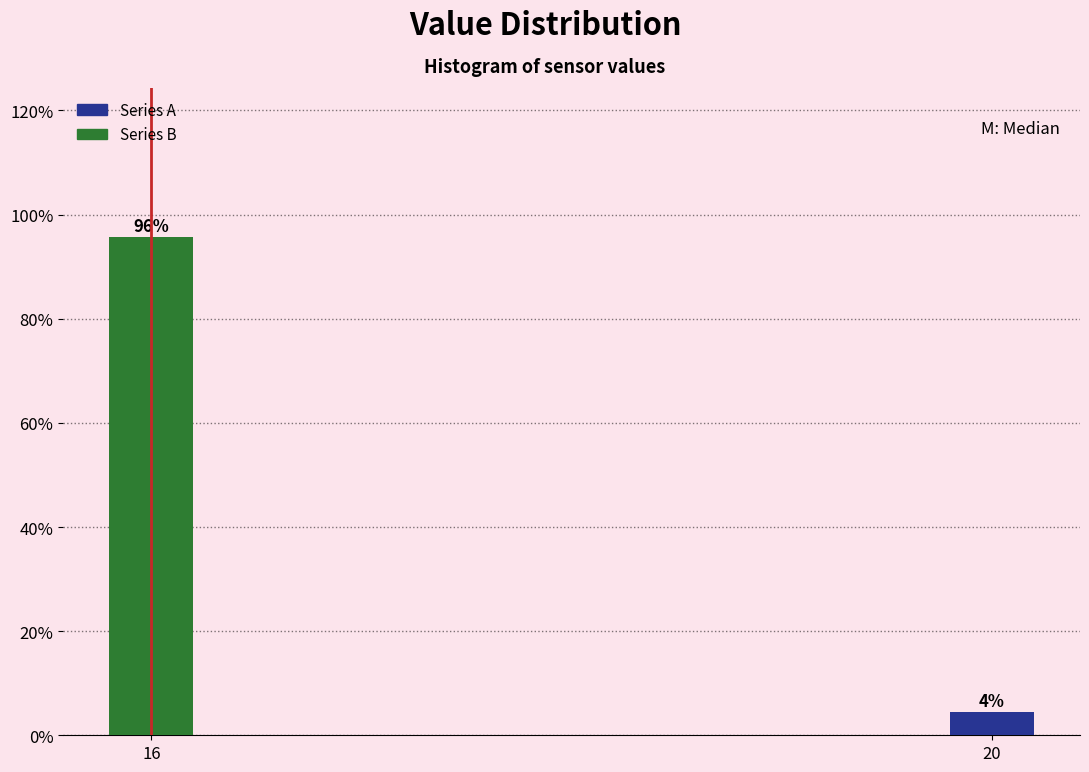

The value at 16 is 95.6. True or false?

True